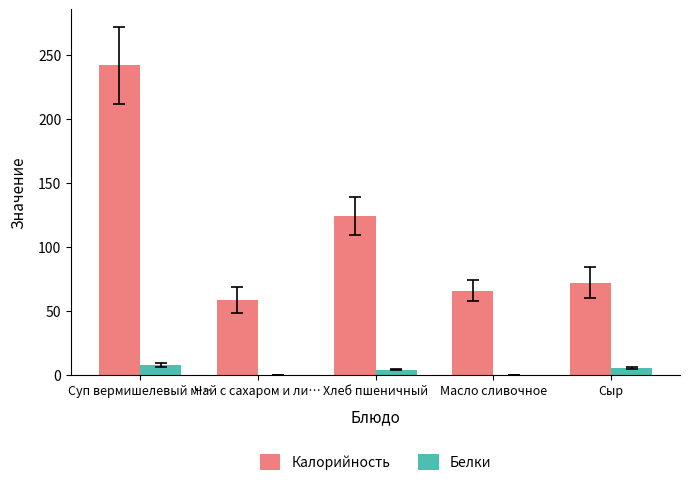

What is the average value of the Белки series?

3.6